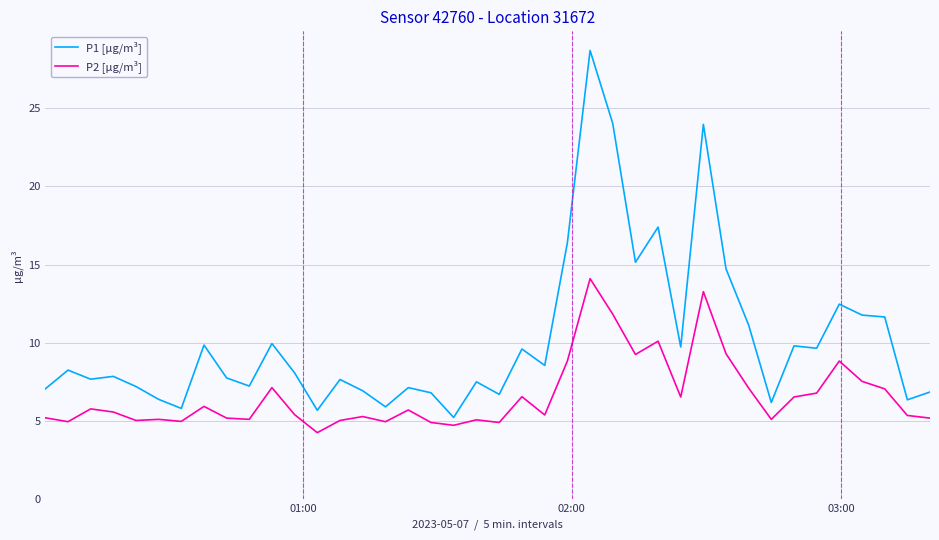

Rank the series by their average value, from highest to lowest.

P1 [µg/m³], P2 [µg/m³]